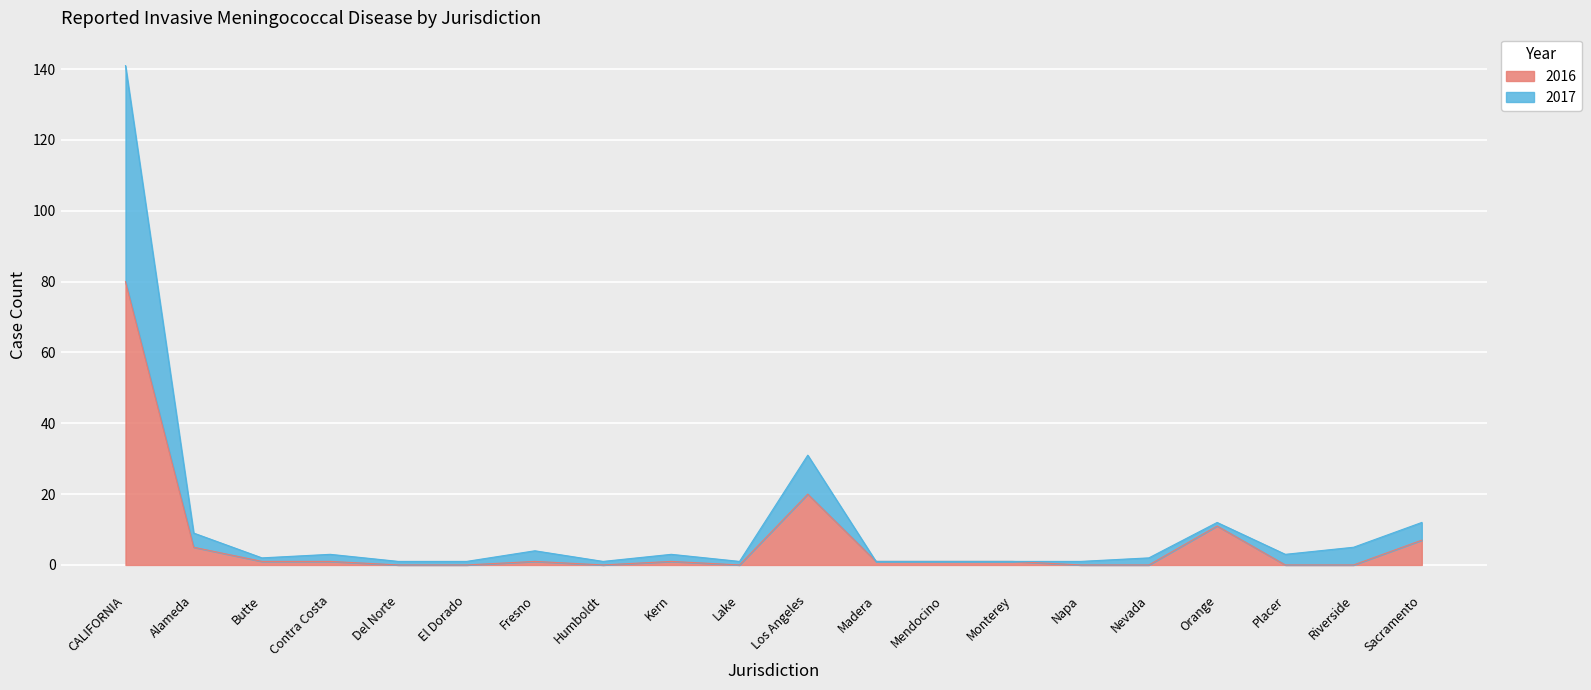

Where is 2016 nearest to the value 40?

Los Angeles